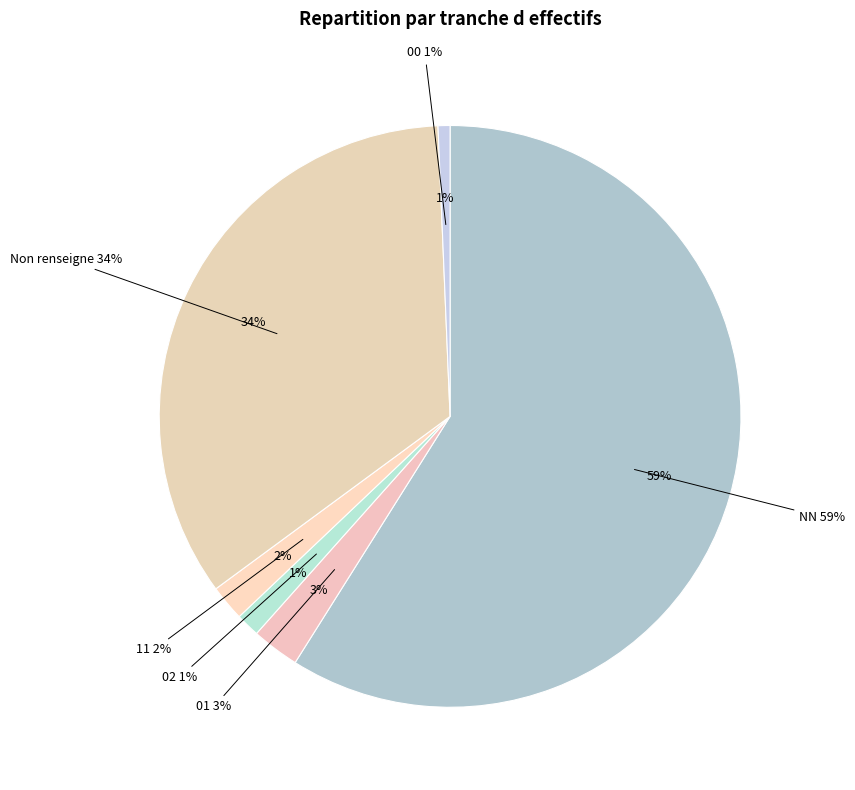

Does 01 represent more than half of the total?

No